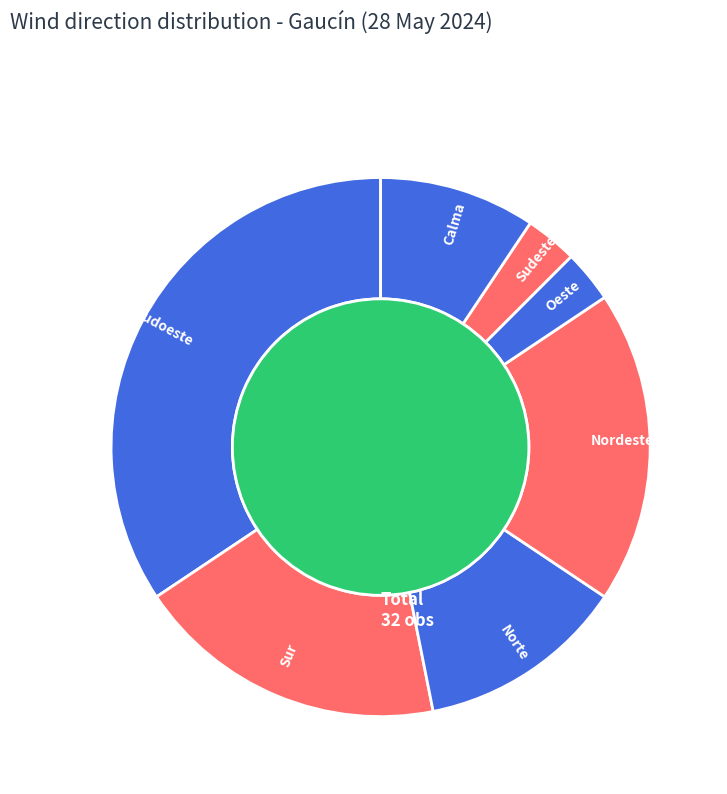

Is there a majority slice in this chart?

No